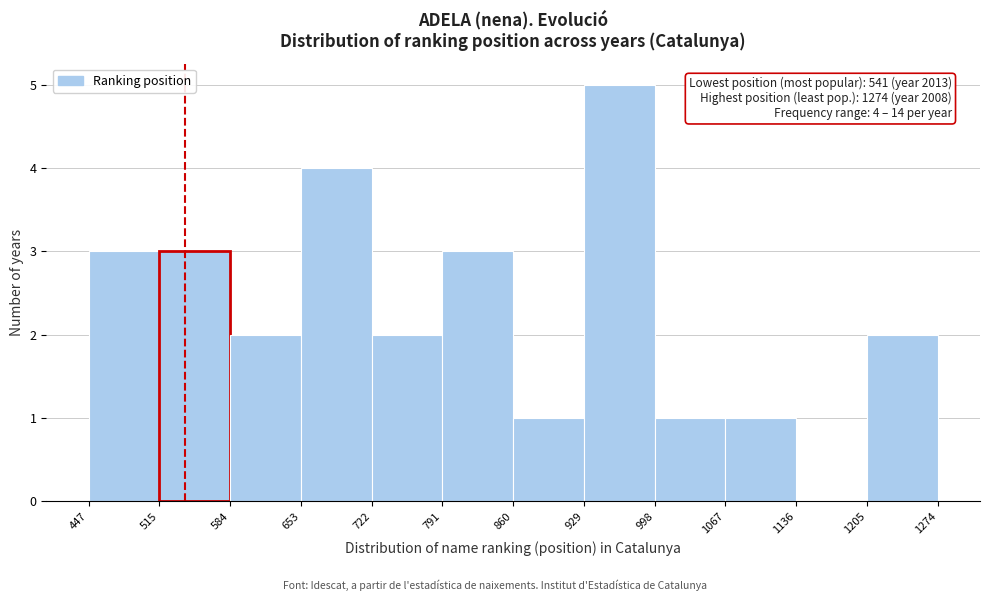

Which range on the x-axis has the tallest bar?

929 to 998